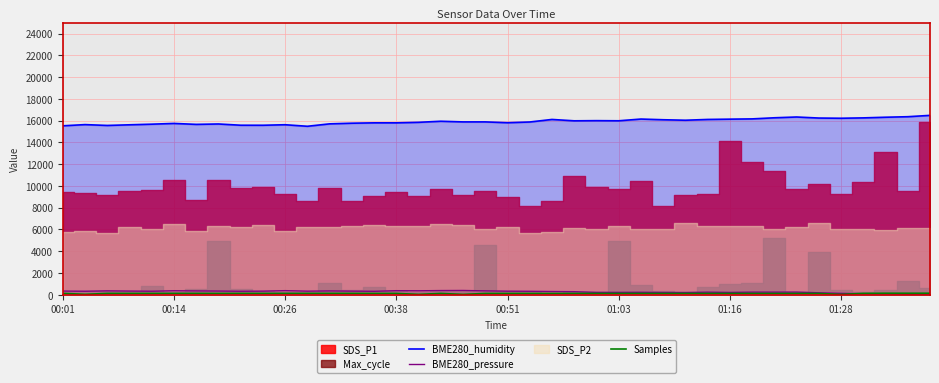

What is the difference between the BME280_humidity values at 15 and 31?

363.0